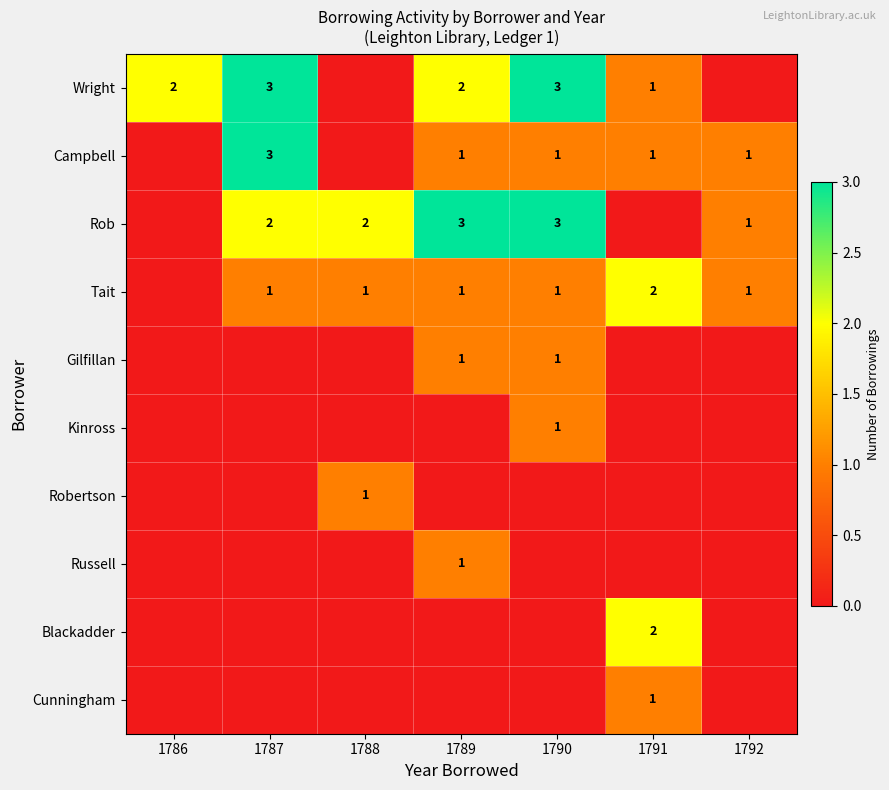

Is it true that Tait equals 2 at 1791?

True